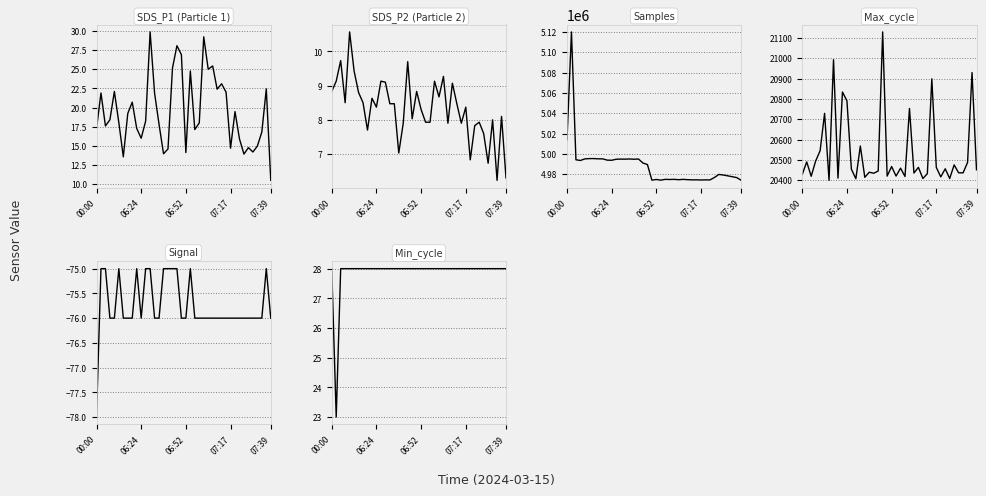

Between 37 and 27, which is larger?

27